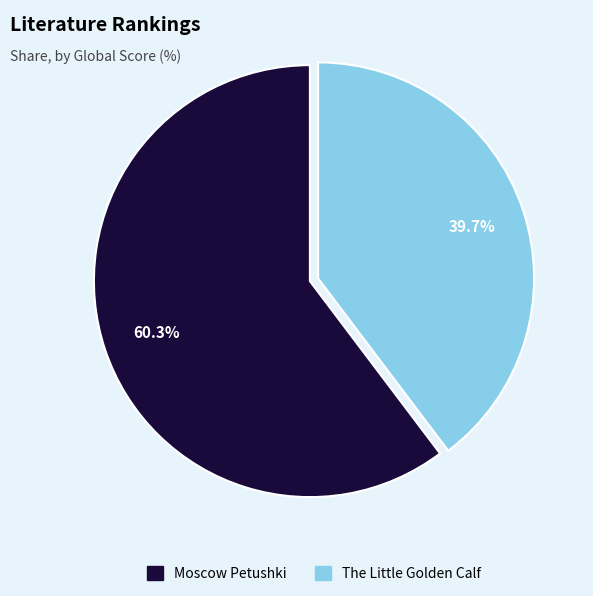

The The Little Golden Calf slice represents 51% of the pie. True or false?

False